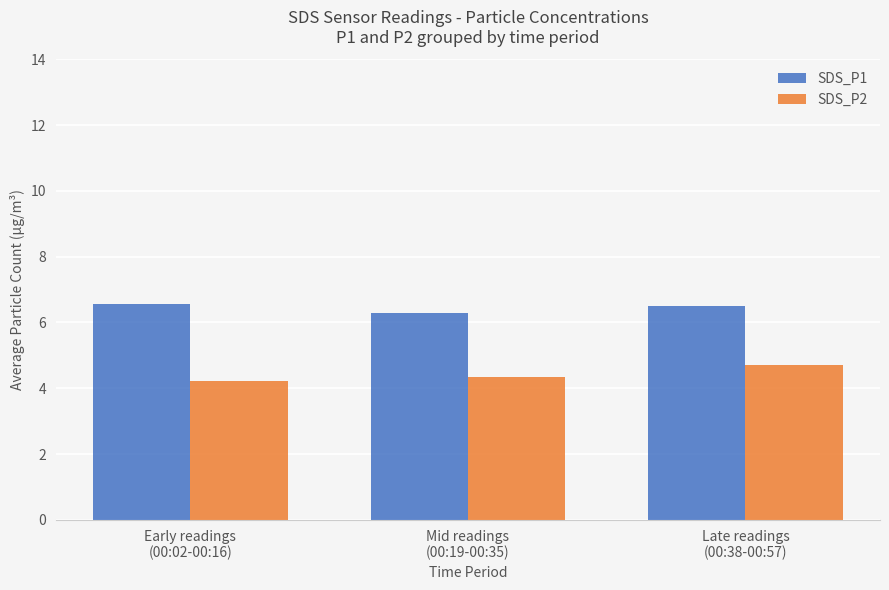

What is the difference between the highest and lowest values at Mid readings
(00:19-00:35)?

1.9